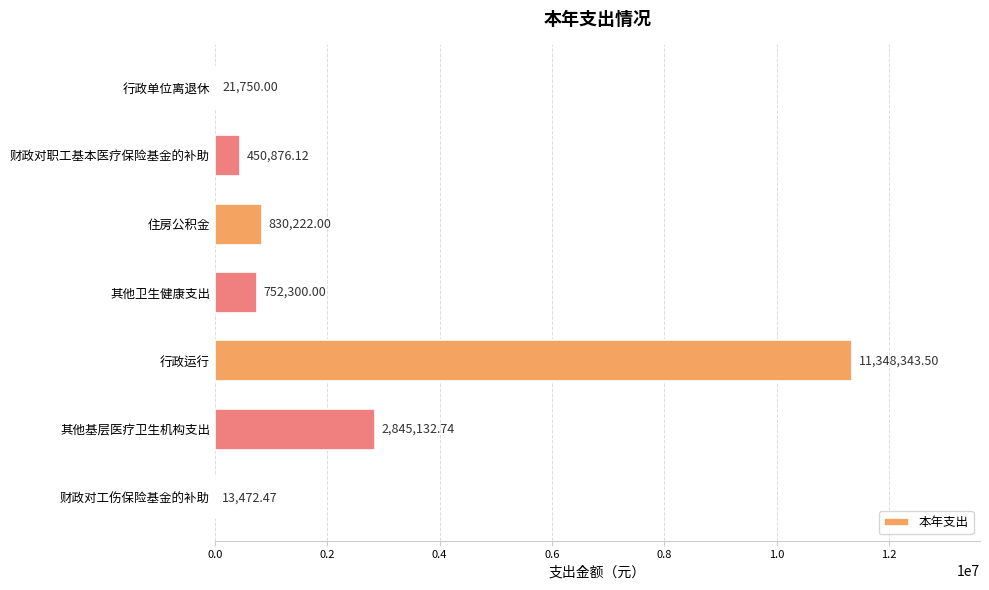

Does the chart contain stacked bars?

No